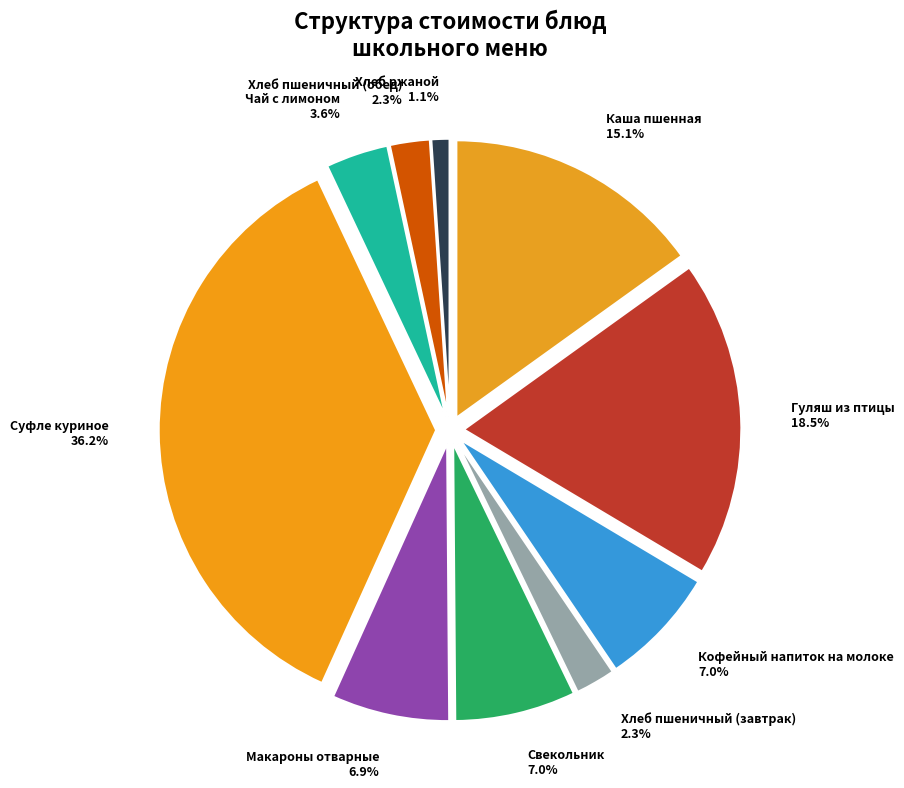

Is there a majority slice in this chart?

No